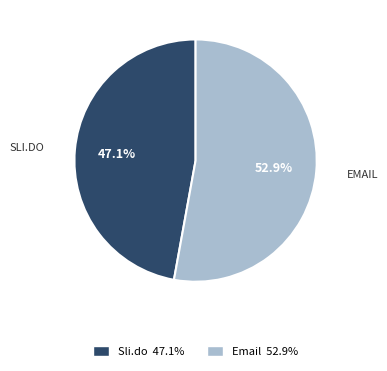

Approximately how many times larger is the value at Sli.do 47.1% compared to Email 52.9%?

0.9